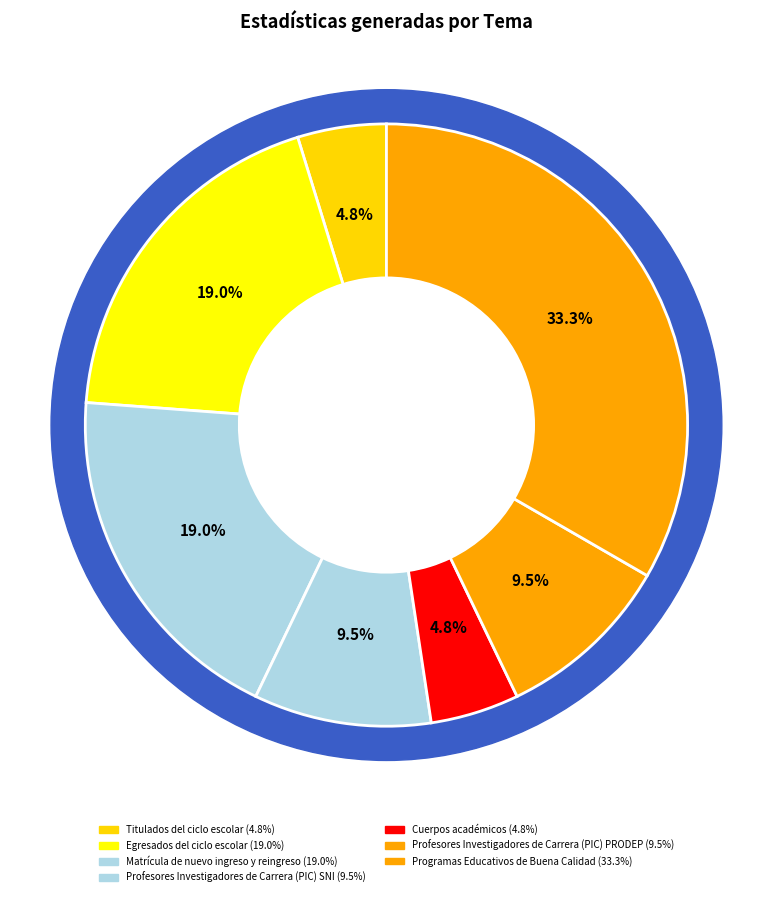

Is it true that Profesores Investigadores de Carrera (PIC) PRODEP is 10% of the pie?

True